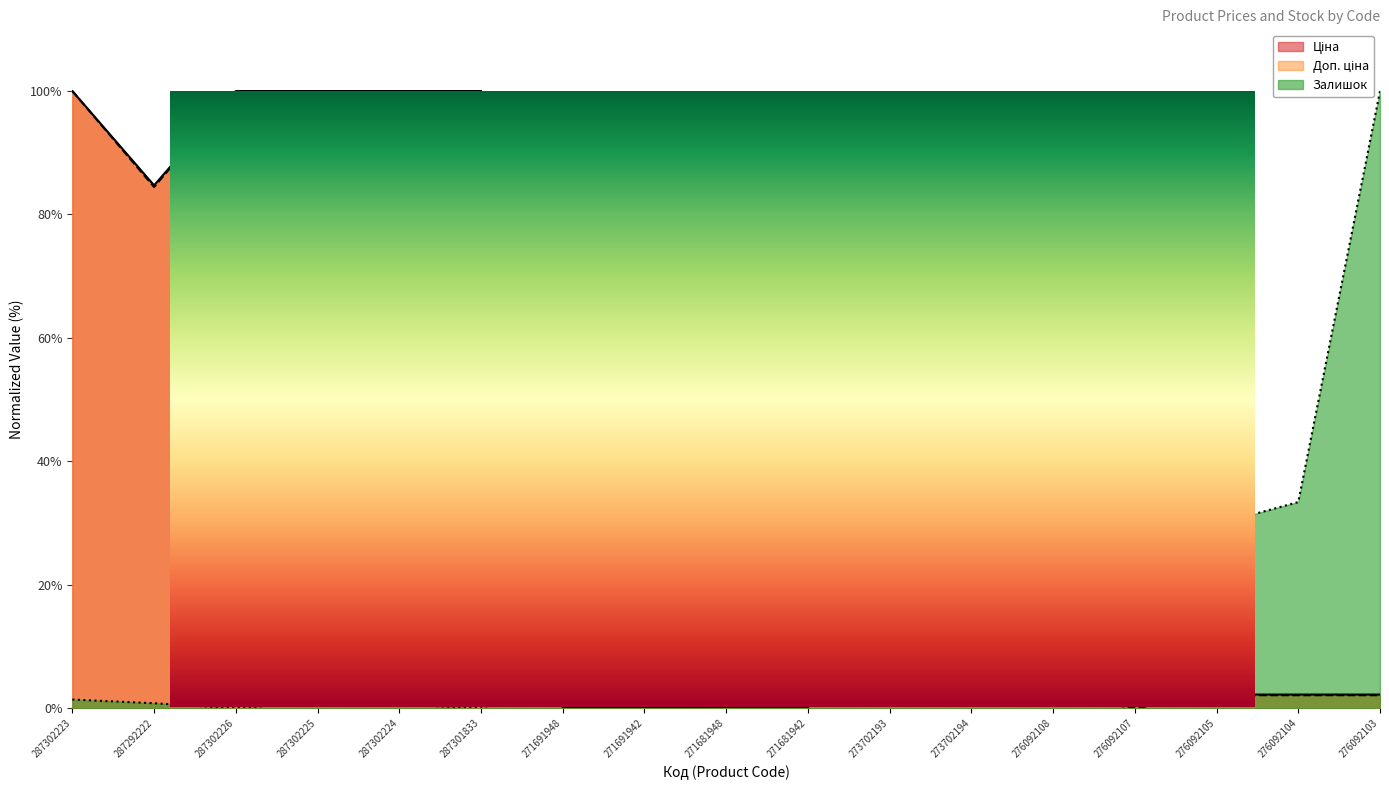

What is the difference between the maximum and second lowest values in the Ціна series?

100.0